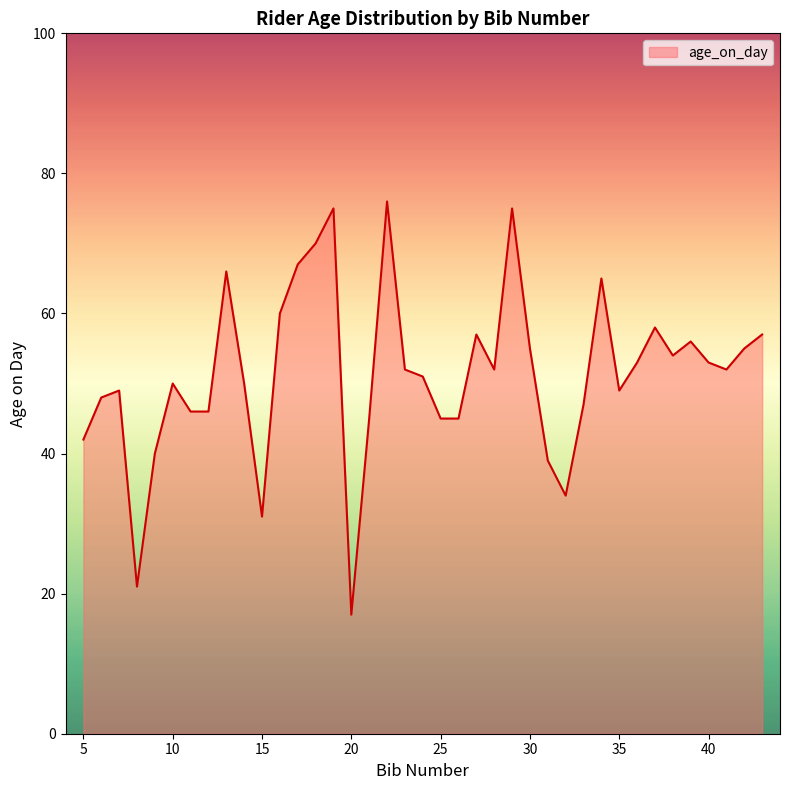

What is the difference between the maximum and minimum values?

59